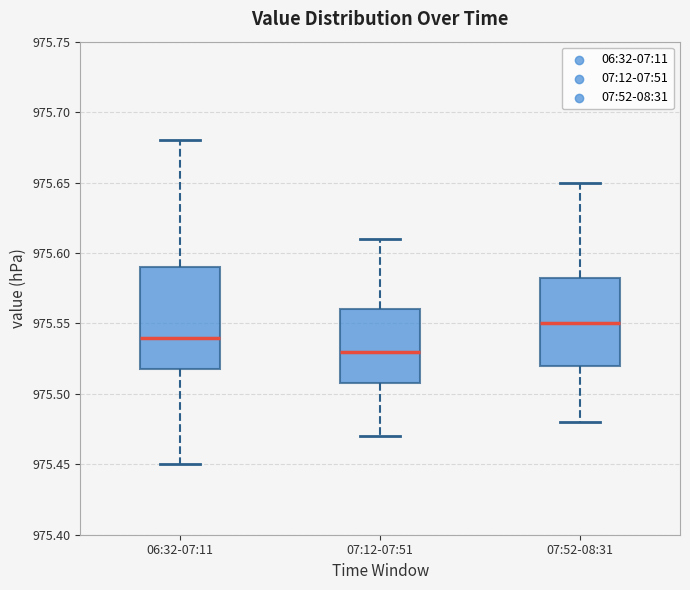

Reading left to right, transcribe this box plot: for each box, give where its median line is, the range the box spans, and where its two whiskers end, as read against the y-axis. The values are not printed on the chart, so give them approximately, as read against the axis.

06:32-07:11: median 975.540, box 975.520 to 975.590, whiskers 975.450 to 975.680
07:12-07:51: median 975.530, box 975.510 to 975.560, whiskers 975.470 to 975.610
07:52-08:31: median 975.550, box 975.520 to 975.585, whiskers 975.480 to 975.650